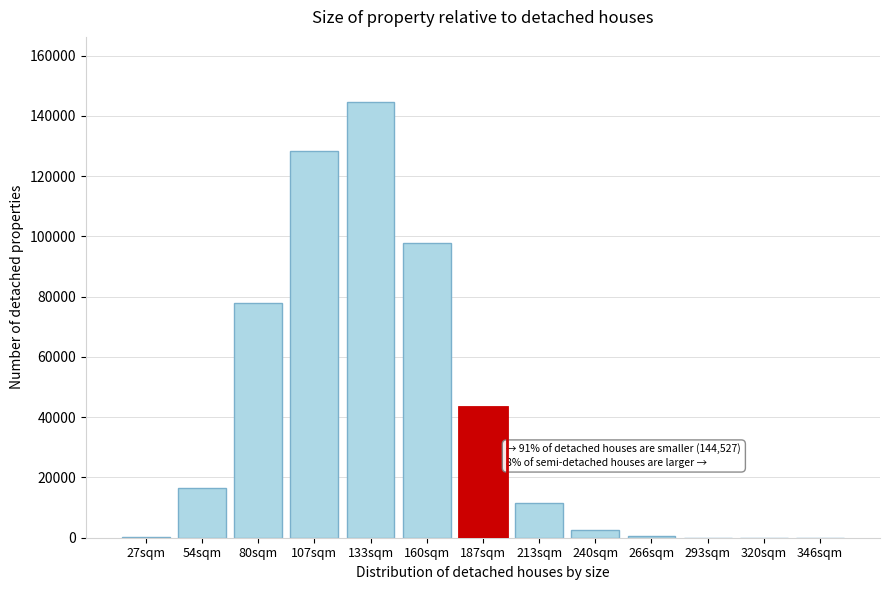

Is it true that the value at 80sqm is 23678?

False